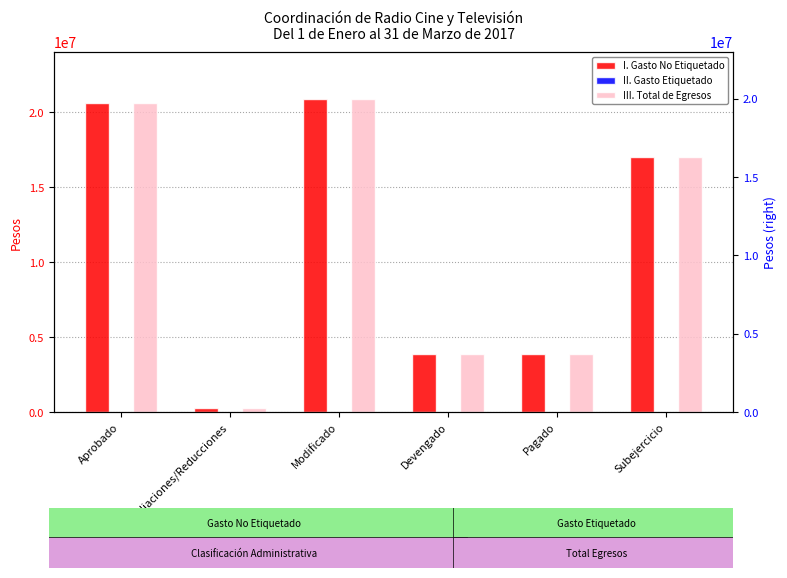

What is the sum of all I. Gasto No Etiquetado values?

66573763